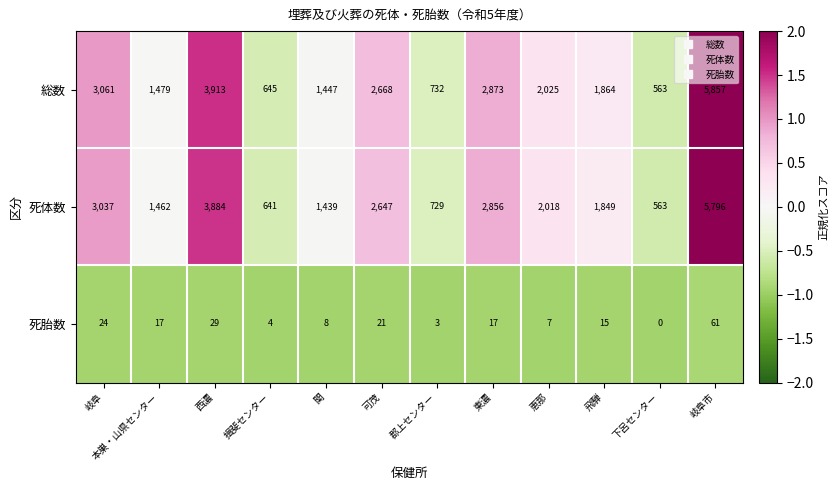

What is the spread (max minus min) of values at 恵那?

2018